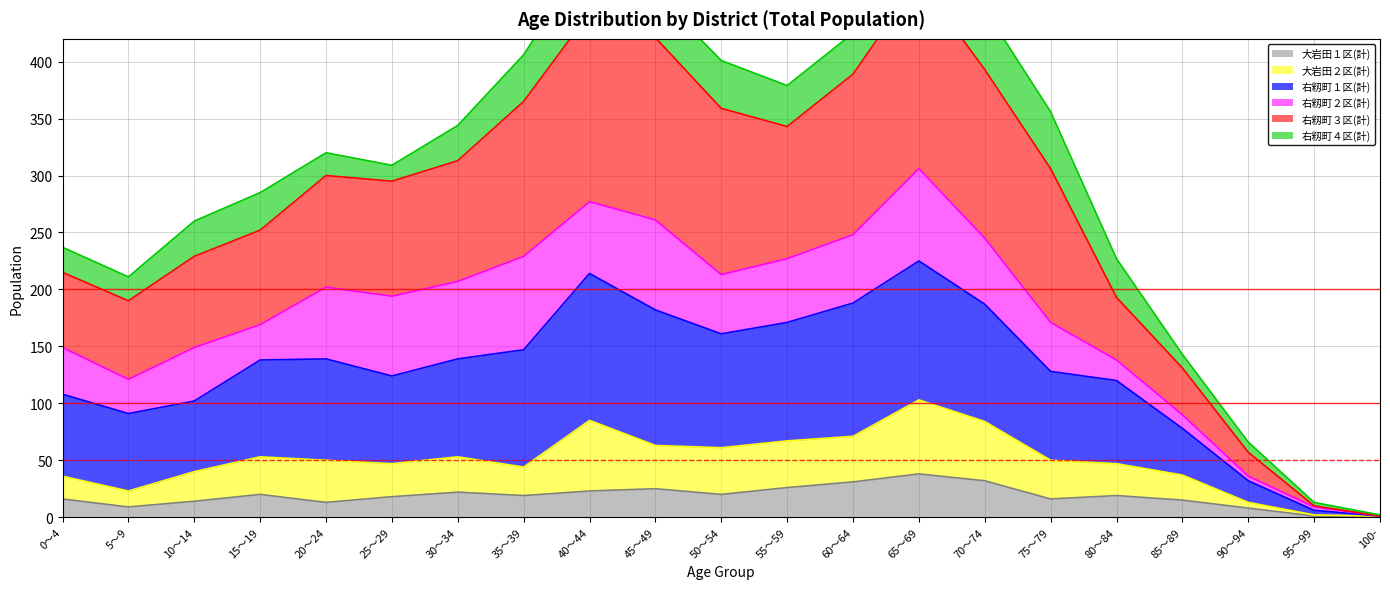

Is it true that 大岩田１区(計) equals 16 at 70～74?

False